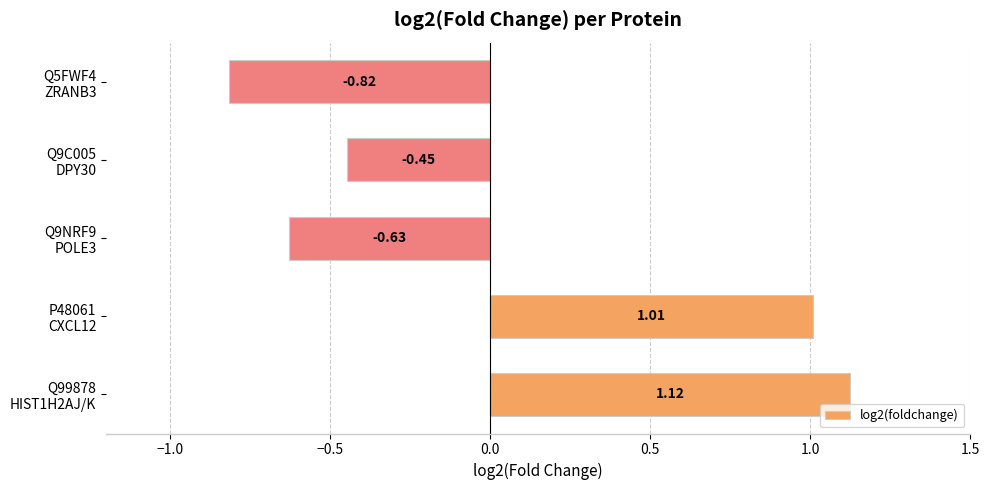

What is the difference between the maximum and minimum values?

1.9